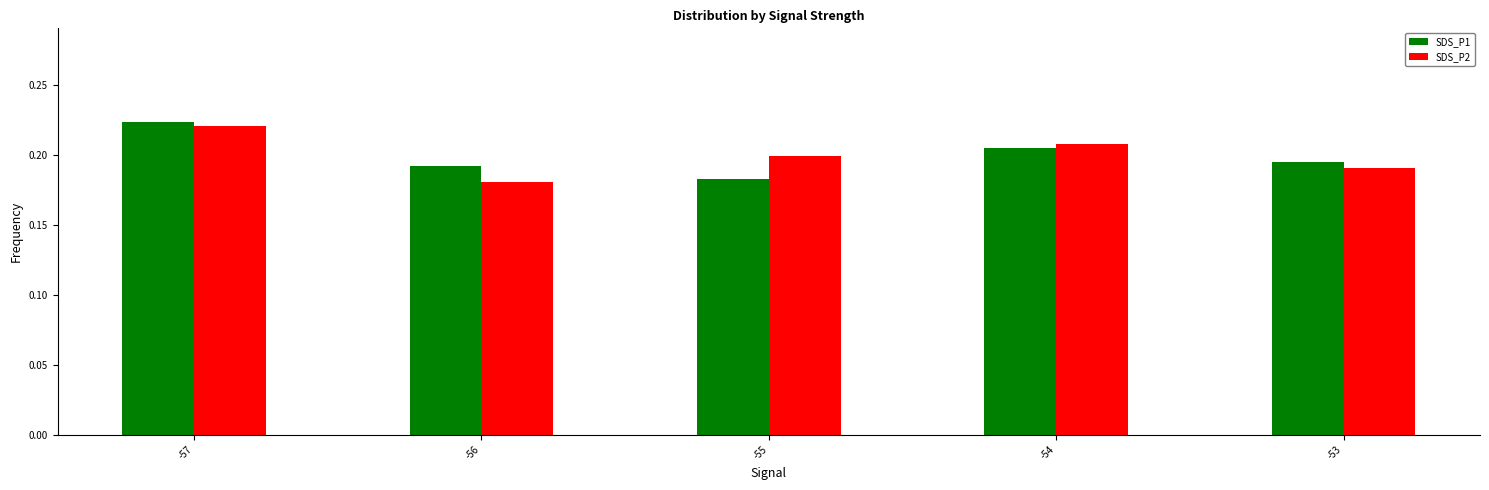

Is it true that SDS_P1 equals 0.1 at -53?

False